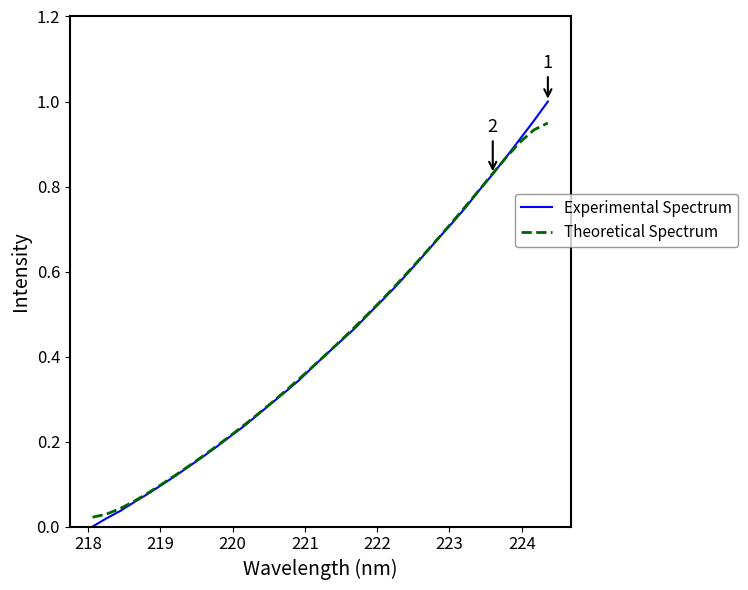

List the series in order of their peak value, lowest first.

Theoretical Spectrum, Experimental Spectrum